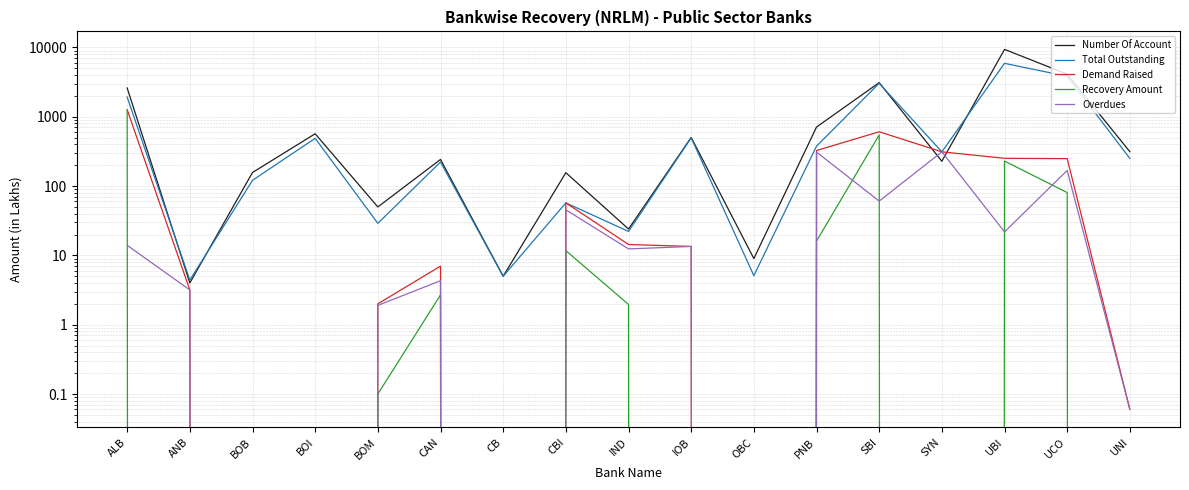

What is the sum of the Number Of Account values at UCO and SBI?

7220.0